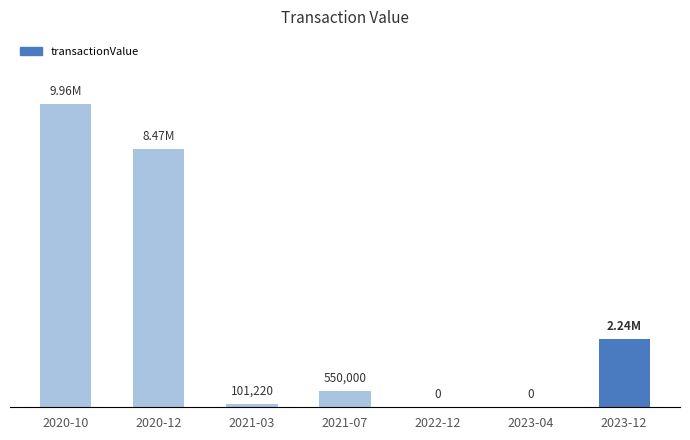

Reading left to right, transcribe all the data shown in this chart.

9956425	8465404	101220	550000	0	0	2244896